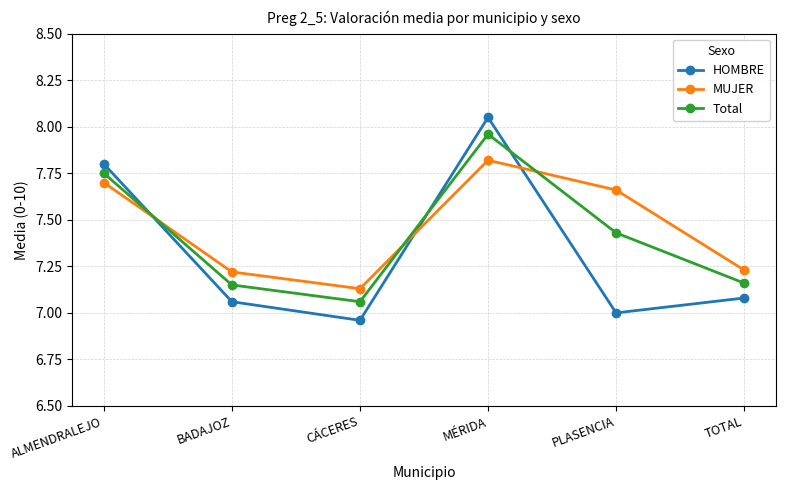

What is the sum of the HOMBRE values at MÉRIDA and BADAJOZ?

15.1